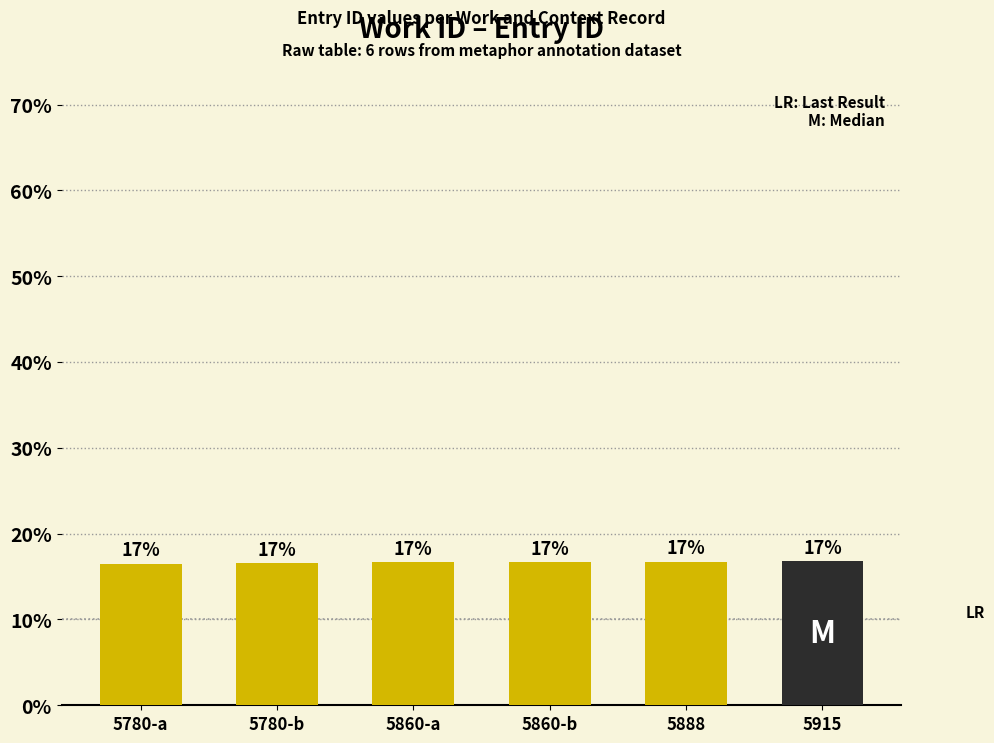

Does the chart contain any negative values?

No